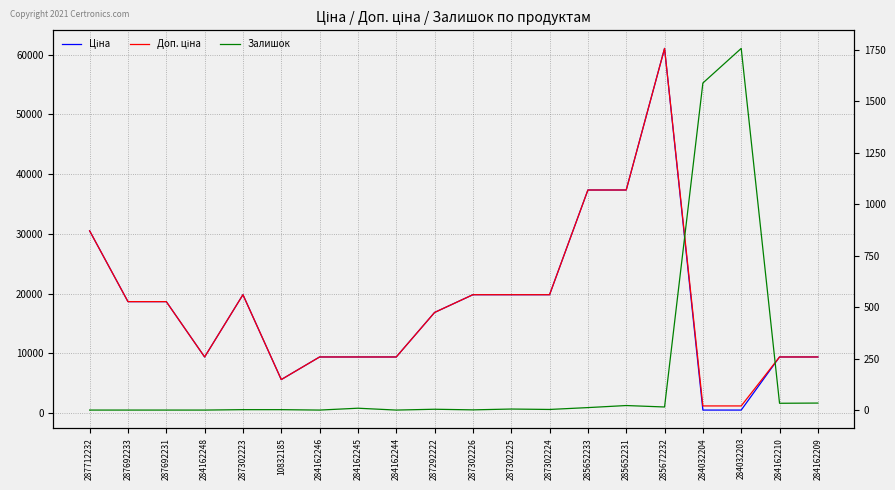

Where does the Доп. ціна series first go above 18671?

287712232